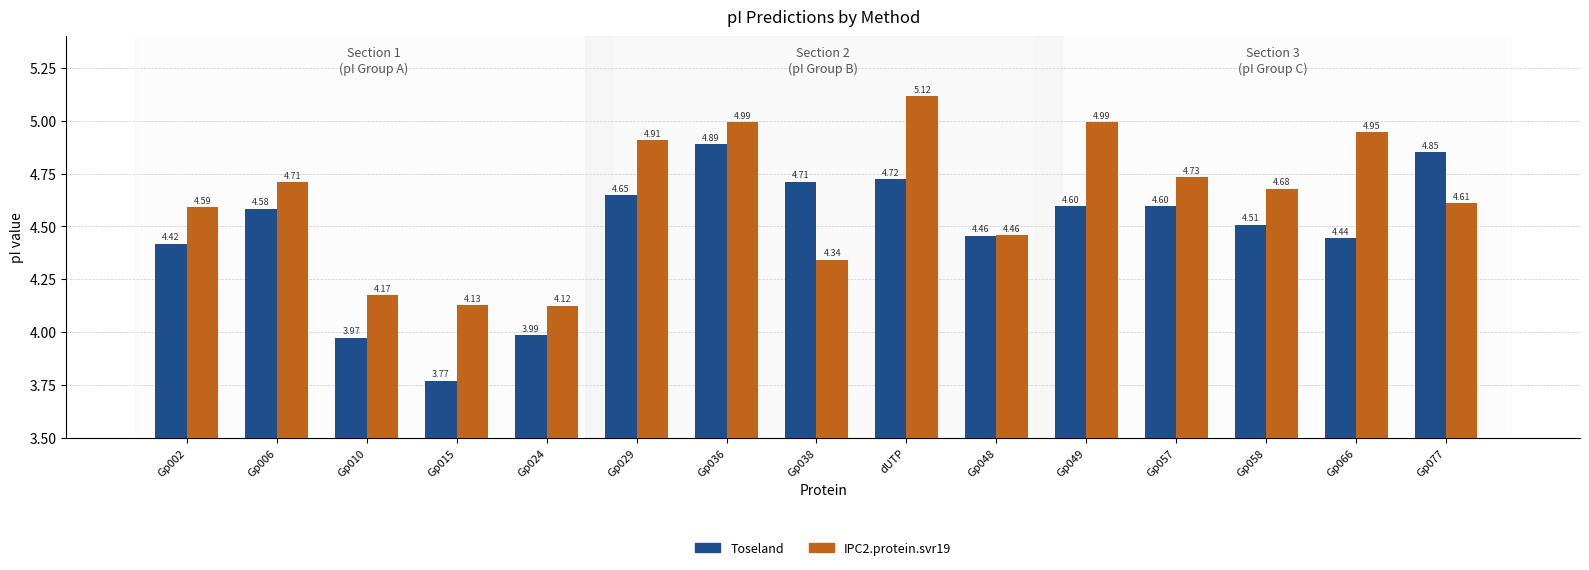

What is the label of the 2nd bar from the left?

Gp006